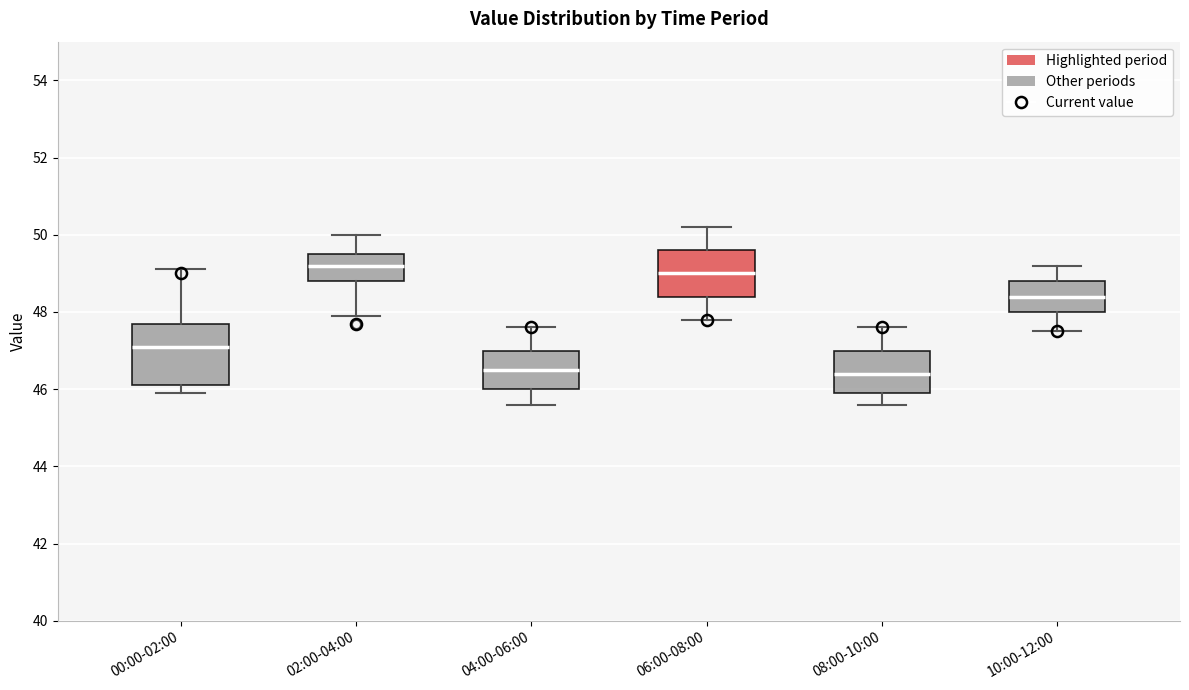

Comparing the boxes themselves (not the whiskers), which one is the tallest?

00:00-02:00